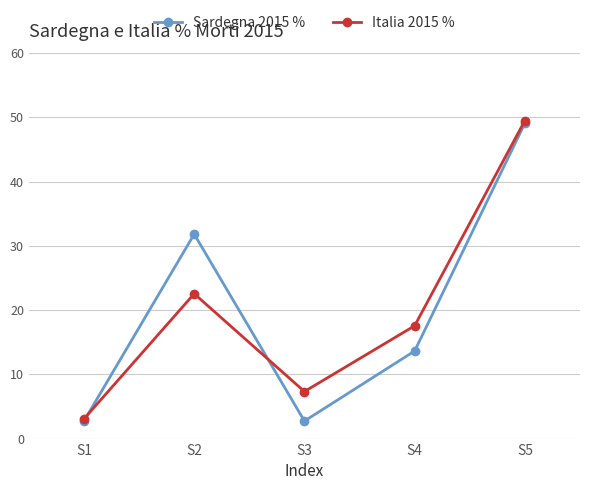

At S3, list the series in order from largest to smallest.

Italia 2015 %, Sardegna 2015 %